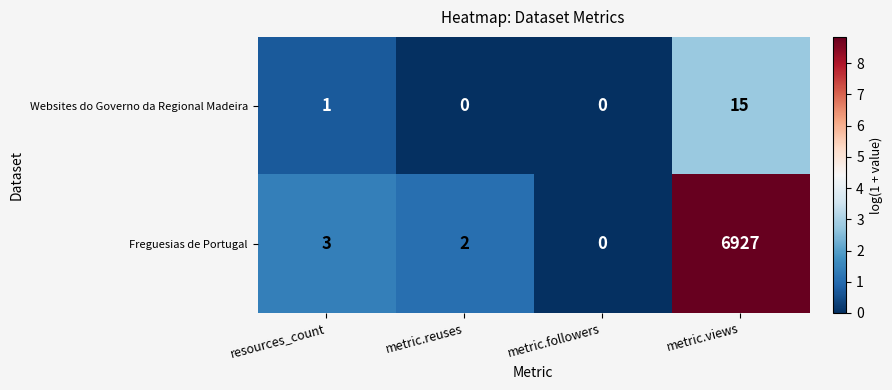

Which series has the largest total across all categories?

Freguesias de Portugal